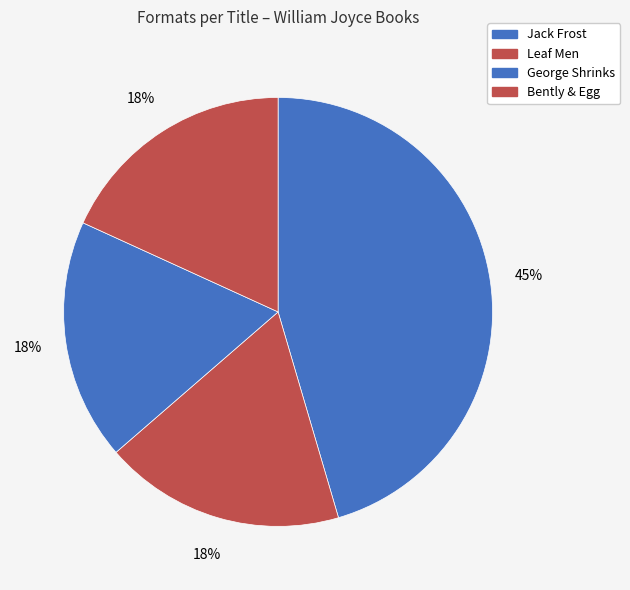

What is the change in value from Jack Frost to Leaf Men?

-3